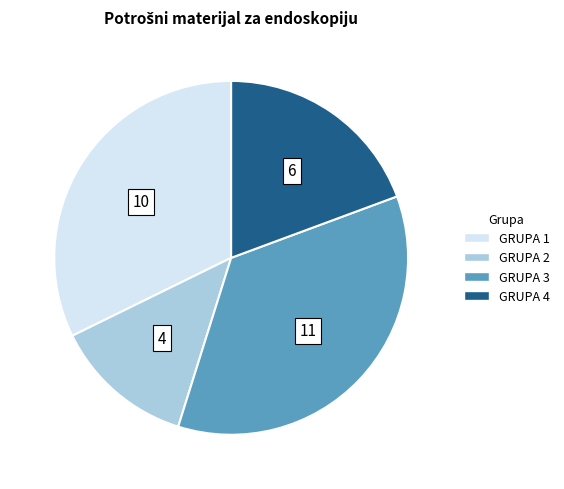

Is there a majority slice in this chart?

No